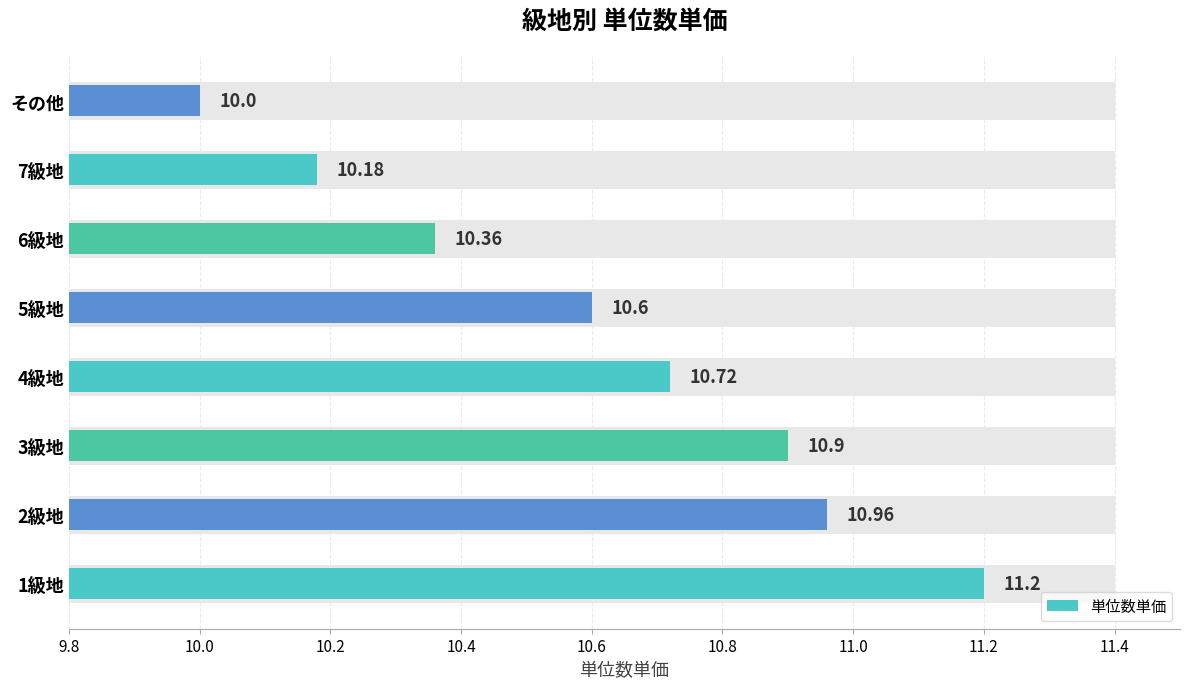

What is the label of the 2nd bar from the right?

7級地